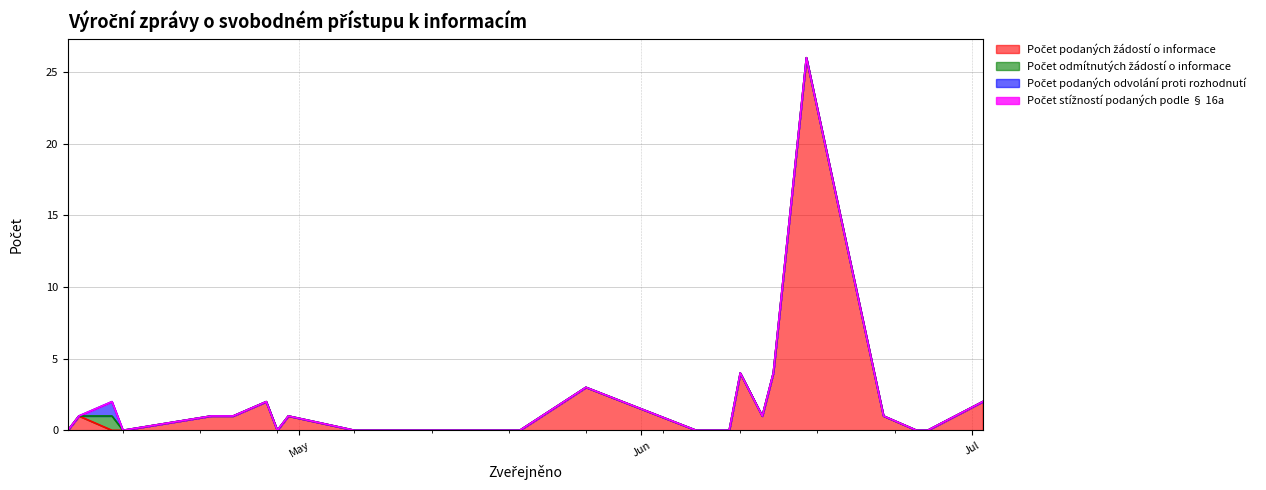

How many values in the Počet podaných žádostí o informace series exceed 1?

6